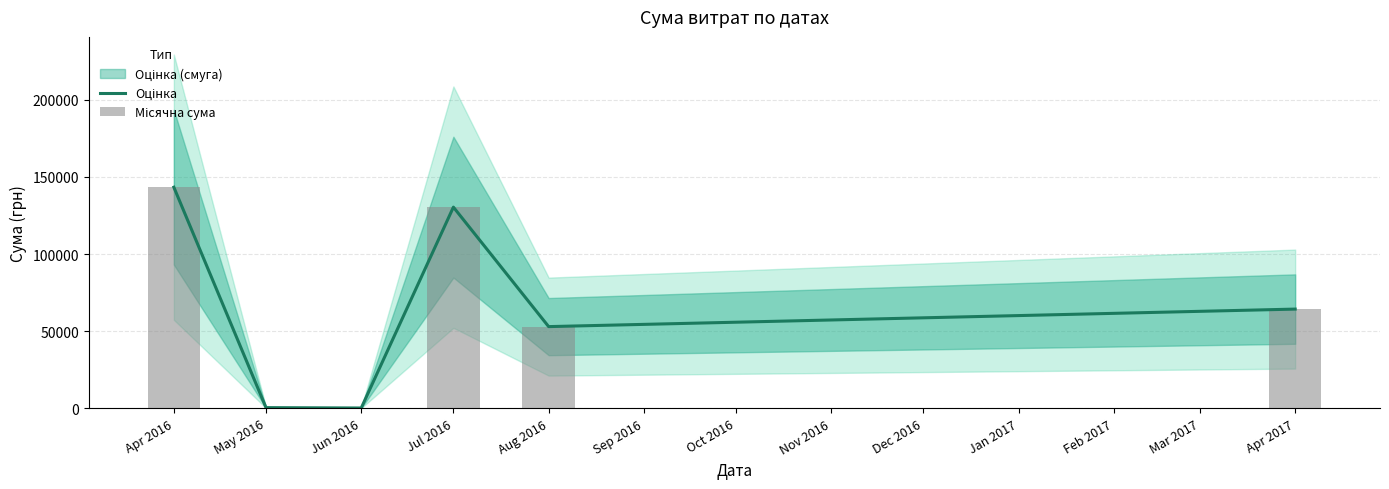

Does the chart contain stacked bars?

No